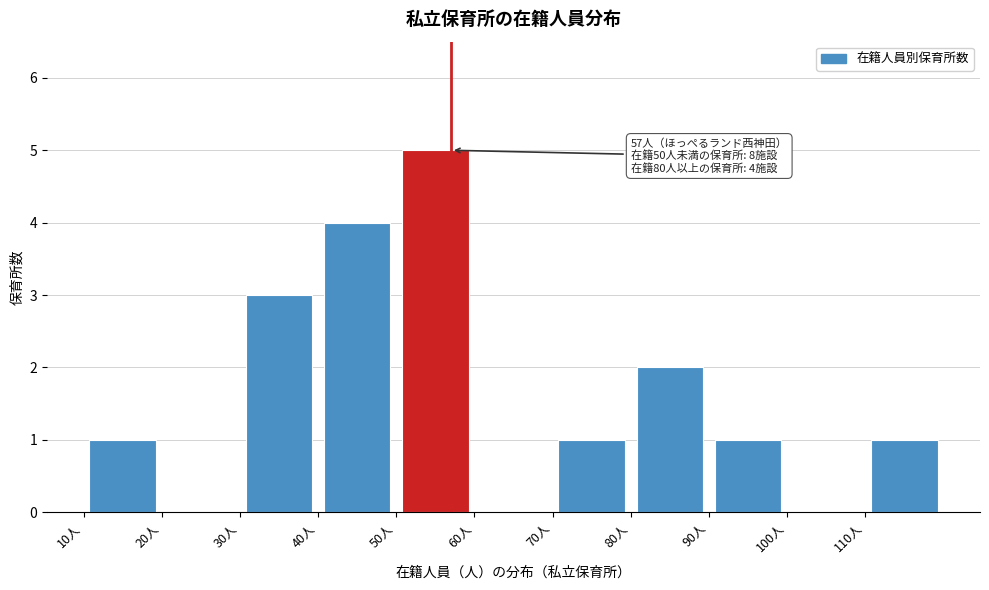

Over which range of the x-axis is the bar tallest?

50 to 60